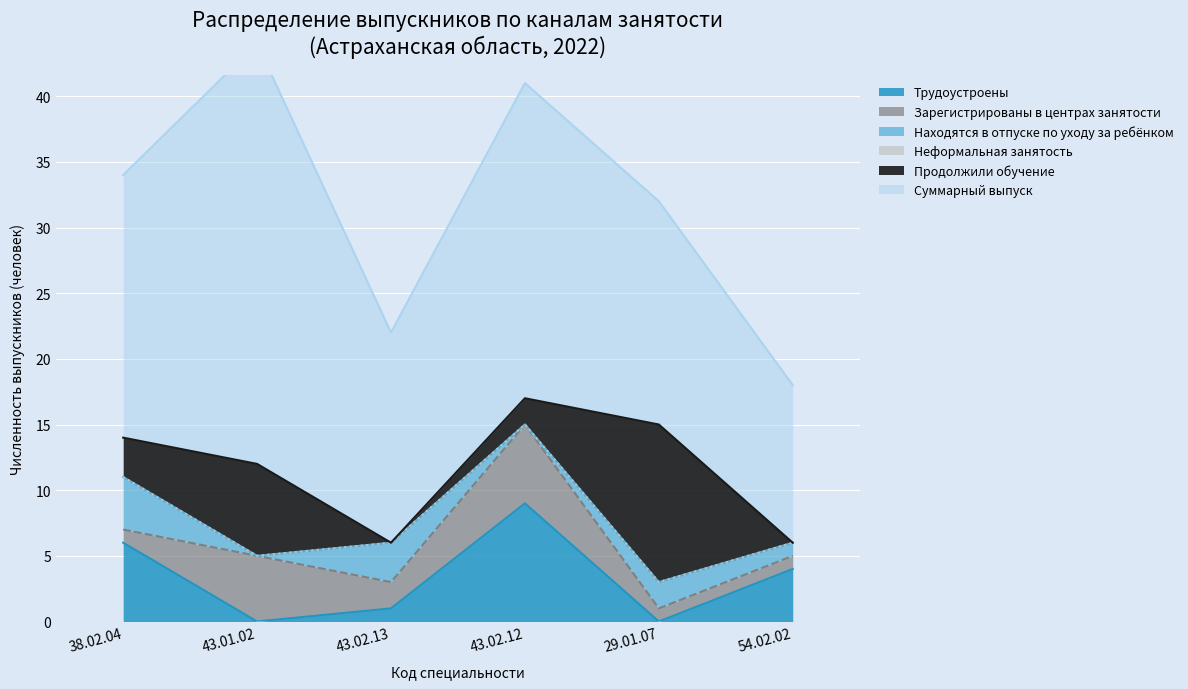

True or false: Зарегистрированы в центрах занятости has a value of 1 at 43.02.12.

False